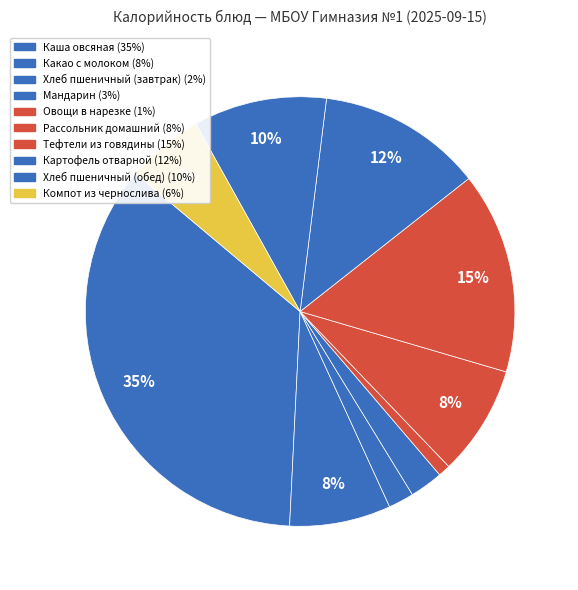

How many segments does this pie chart have?

10